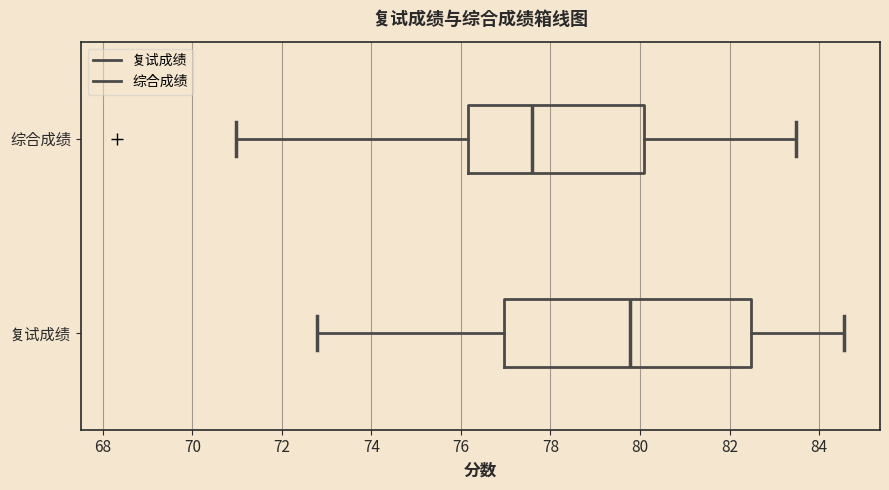

Which box's median line is the furthest to the left?

综合成绩